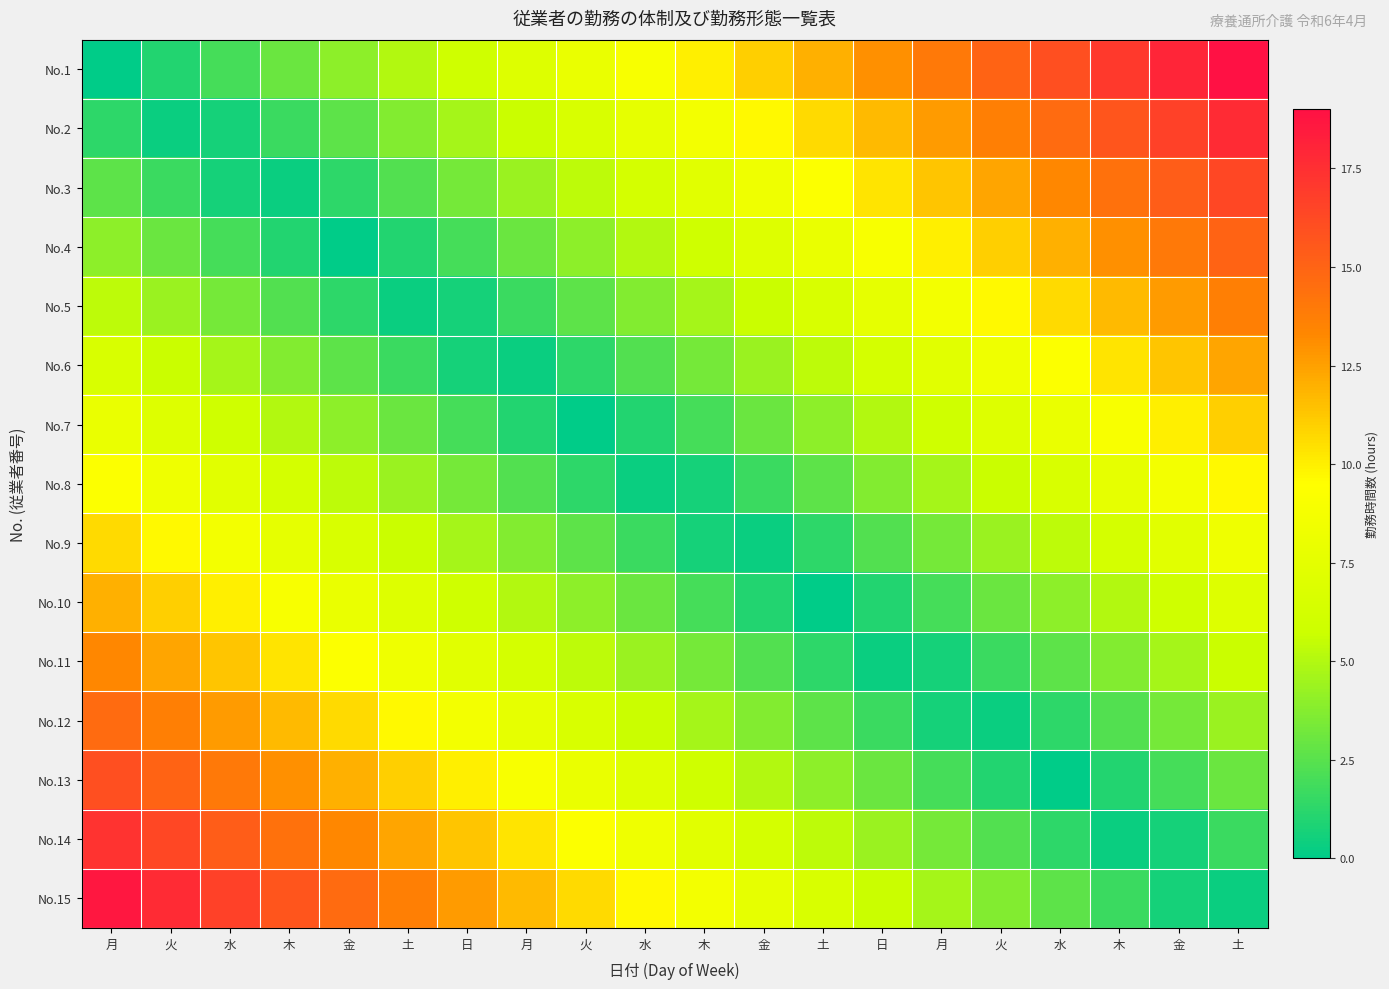

What is the greatest value displayed?

19.0